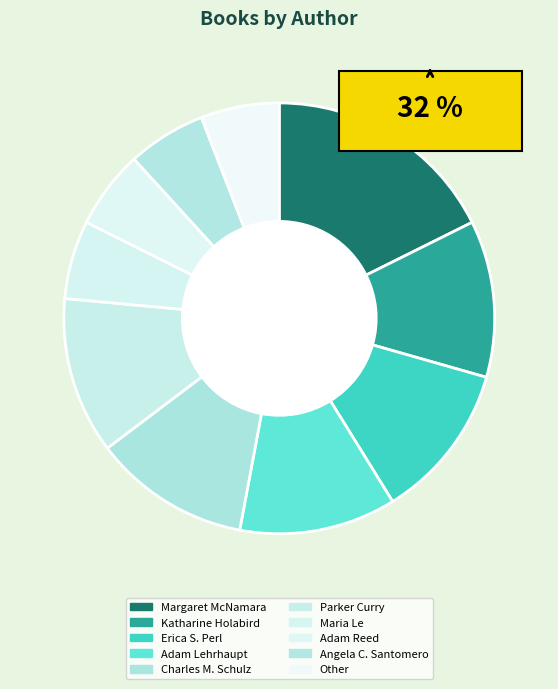

To the nearest percent, what is the difference between the largest and smallest slice percentages?

12%